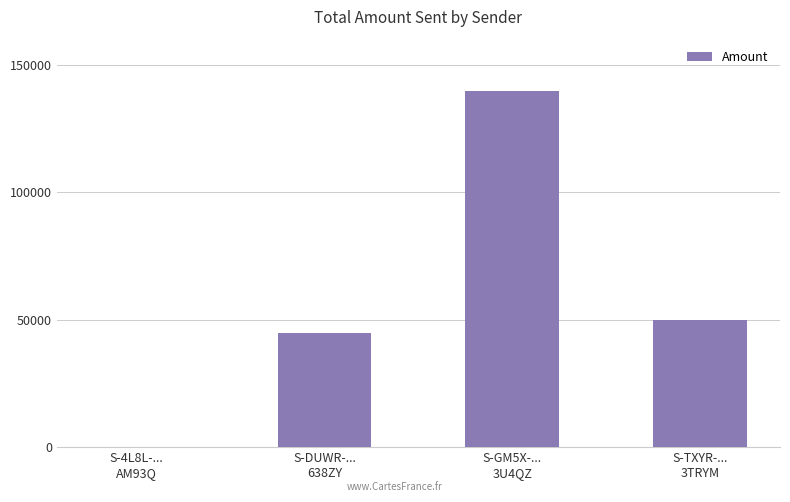

What is the sum of all values?

234893